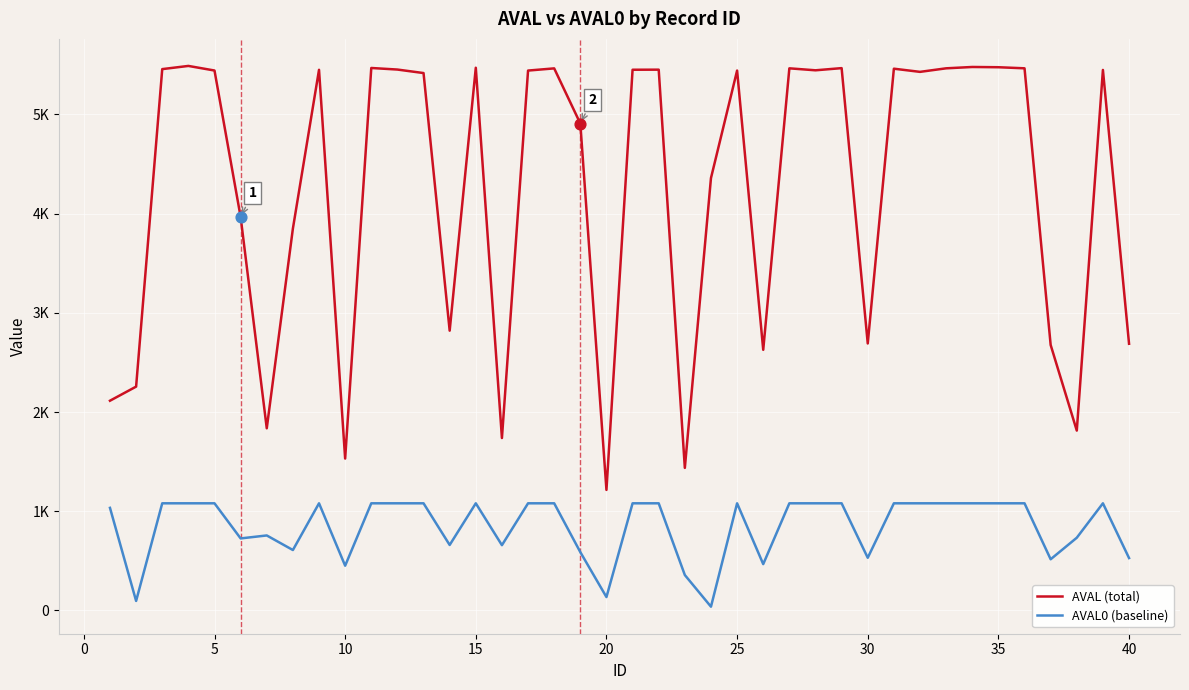

What are all the series names shown in the legend?

AVAL (total), AVAL0 (baseline)